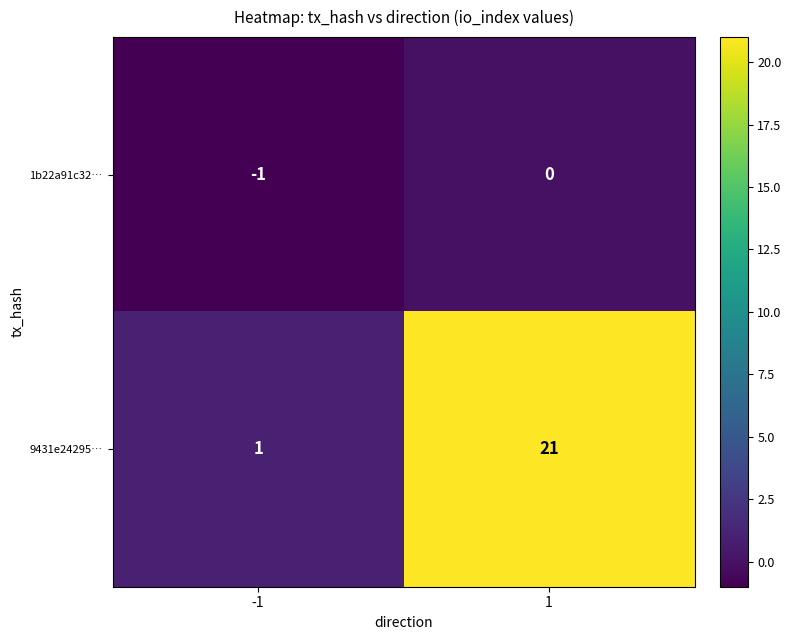

Which series has the largest total across all categories?

9431e24295…